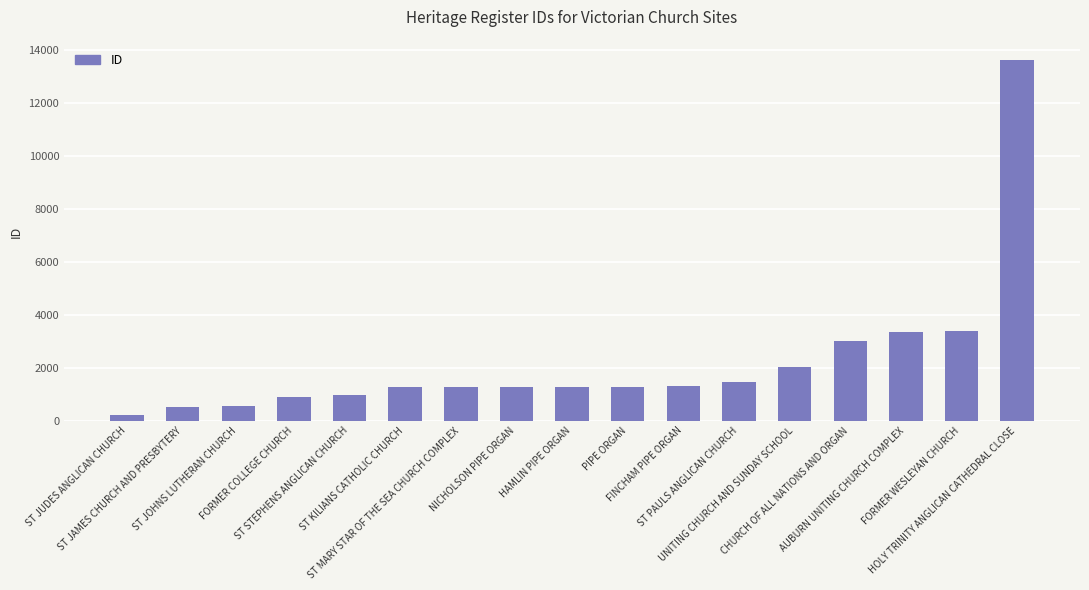

Is it true that the value at HAMLIN PIPE ORGAN is 1285?

True